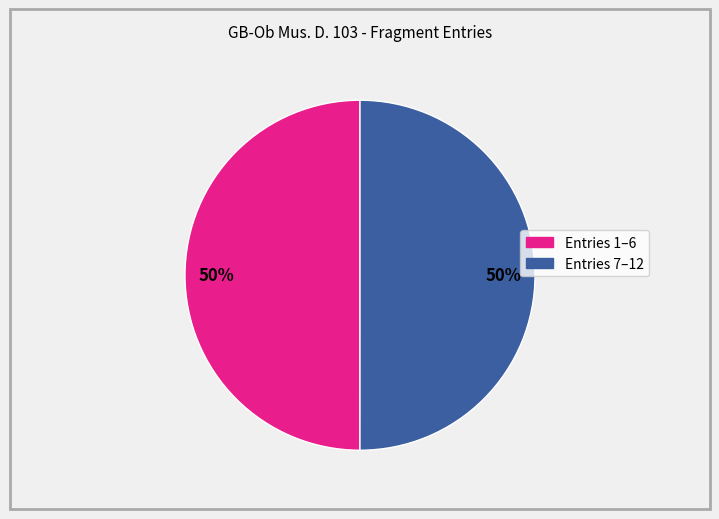

To the nearest percent, what is the average slice percentage?

50%